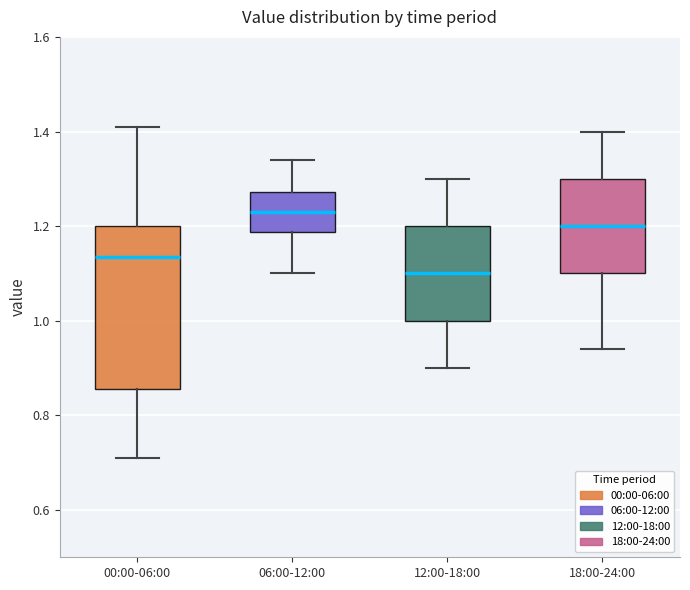

Reading left to right, read every box against the y-axis: the position of its median line, the range the box covers, and the ends of its whiskers. The values are not printed on the chart, so give them approximately, as read against the axis.

00:00-06:00: median 1.14, box 0.86 to 1.20, whiskers 0.72 to 1.42
06:00-12:00: median 1.24, box 1.18 to 1.28, whiskers 1.10 to 1.34
12:00-18:00: median 1.10, box 1.00 to 1.20, whiskers 0.90 to 1.30
18:00-24:00: median 1.20, box 1.10 to 1.30, whiskers 0.94 to 1.40